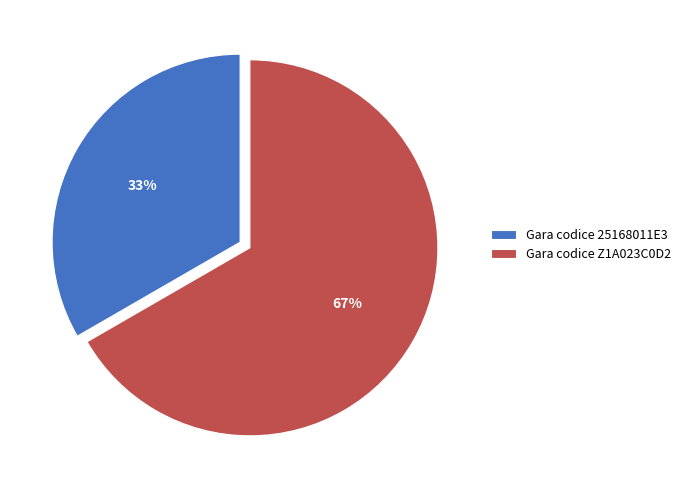

True or false: Gara codice Z1A023C0D2 accounts for 54% of the total.

False